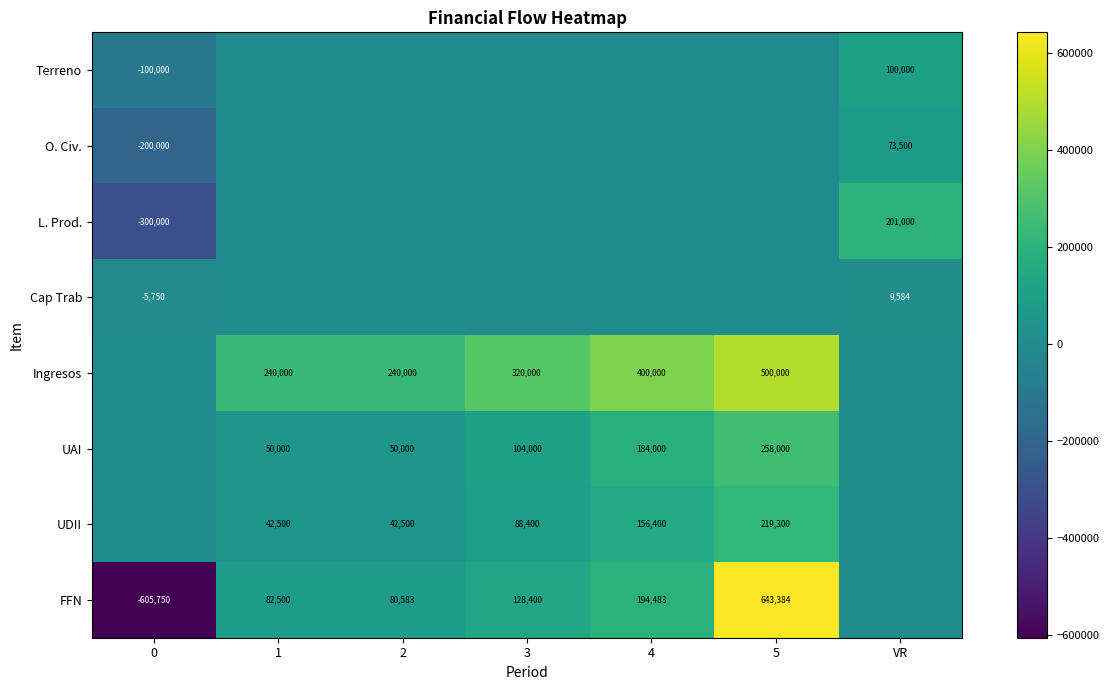

Is it true that Cap Trab equals 9584 at VR?

True